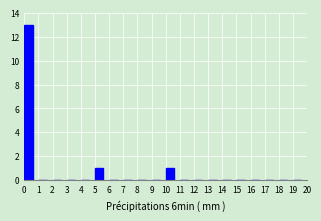

Reading left to right, list every bar in this chart as the range it spans on the x-axis followed by its height. The values are not printed on the chart, so give them approximately, as read against the axis.

0 to 1: 13
1 to 2: 0
2 to 3: 0
3 to 4: 0
4 to 5: 0
5 to 6: 1
6 to 7: 0
7 to 8: 0
8 to 9: 0
9 to 10: 0
10 to 11: 1
11 to 12: 0
12 to 13: 0
13 to 14: 0
14 to 15: 0
15 to 16: 0
16 to 17: 0
17 to 18: 0
18 to 19: 0
19 to 20: 0